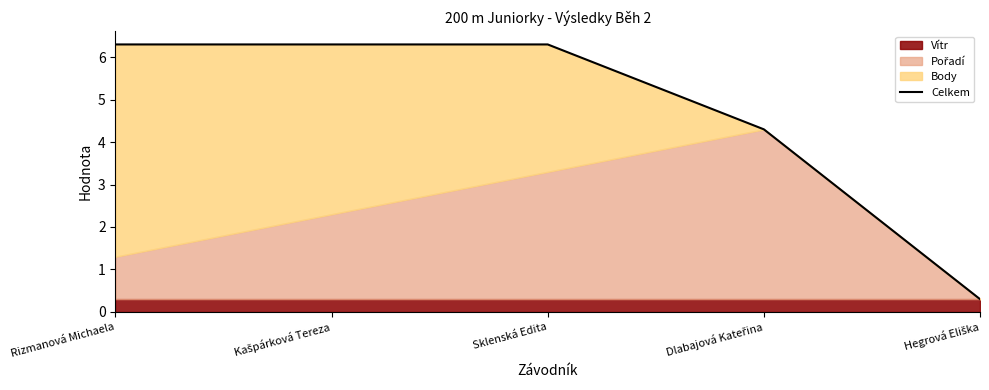

Read the value at Hegrová Eliška.

0.3